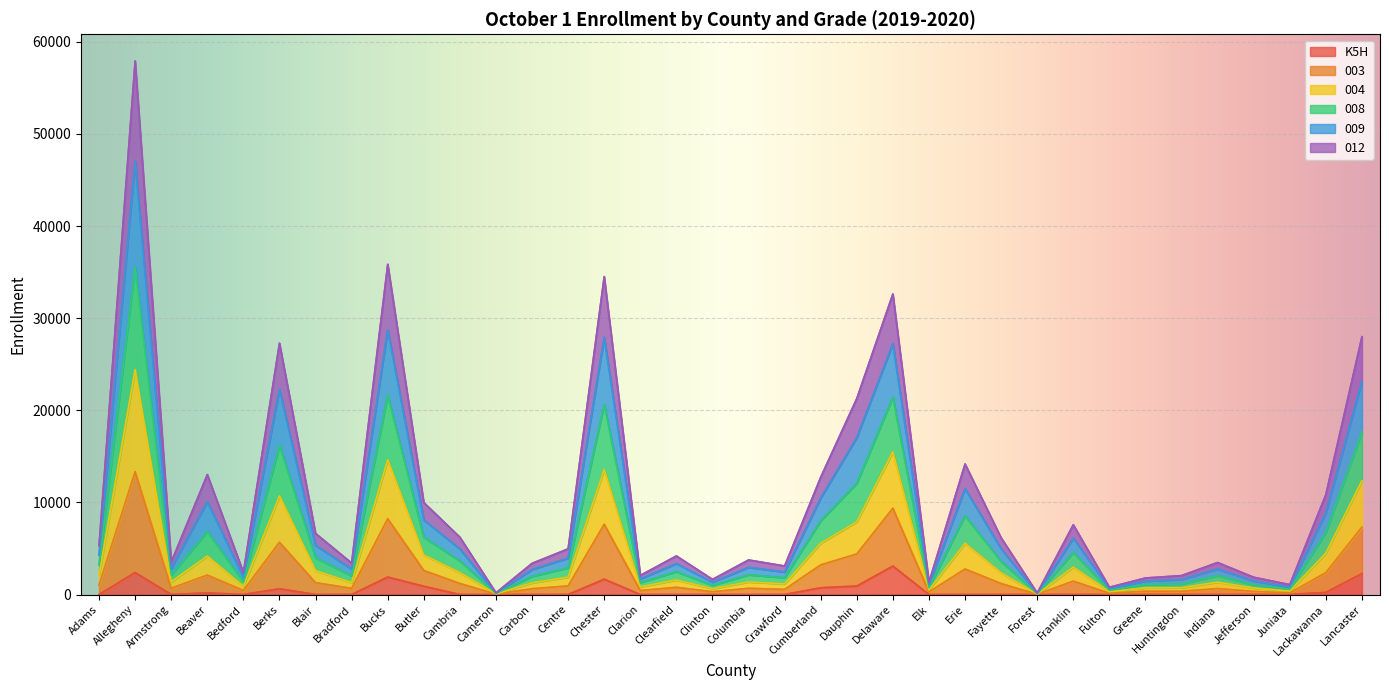

Between Forest and Fulton, which is larger?

Forest